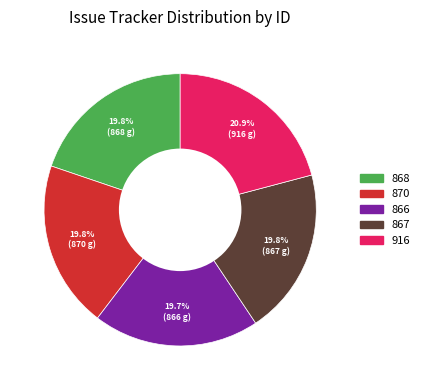

What percentage is the 868 slice, to the nearest percent?

20%